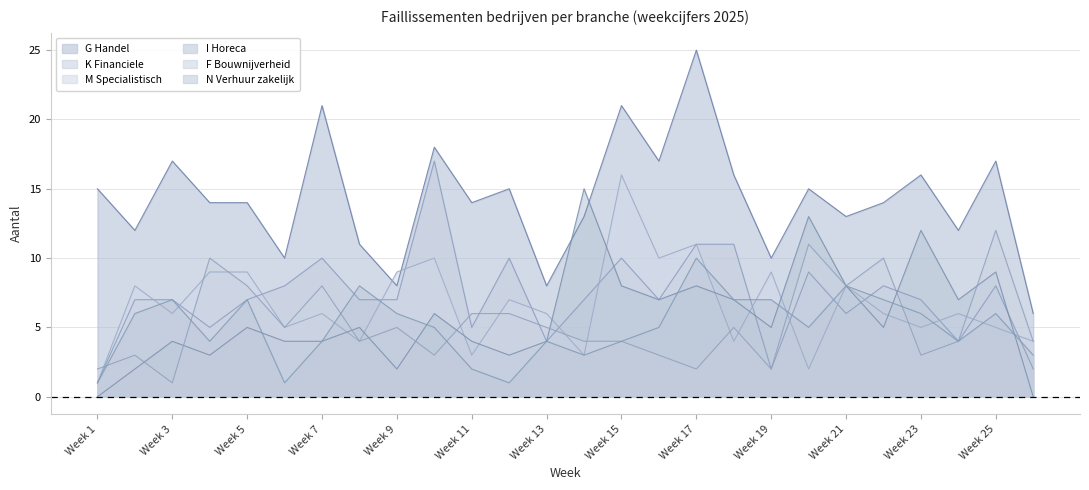

At which category does K Financiele reach its first local peak?

Week 7